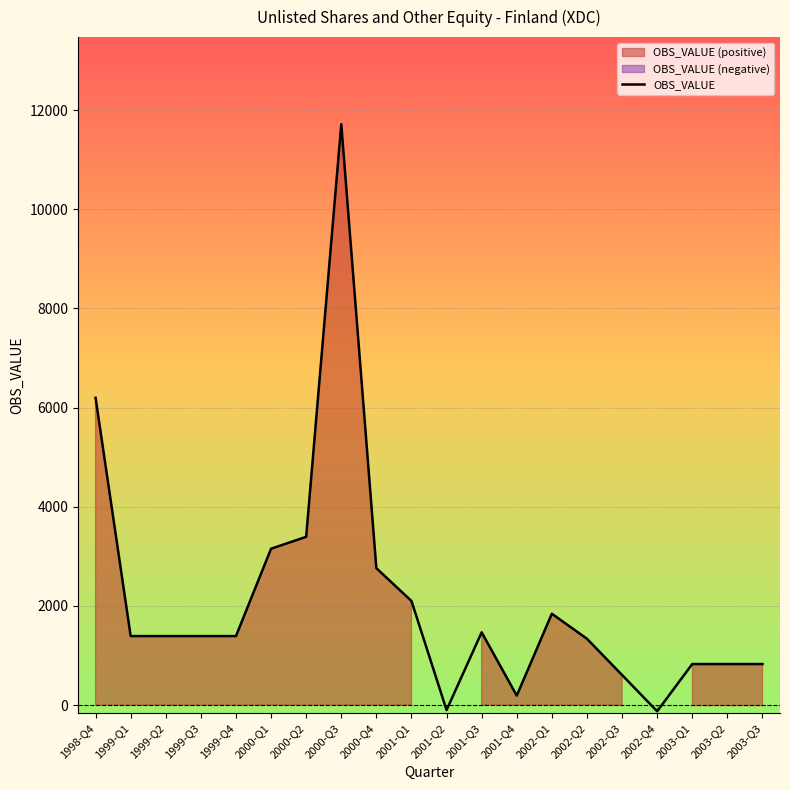

Reading left to right, transcribe all the data shown in this chart.

1998-Q4=6198	1999-Q1=1392	1999-Q2=1392	1999-Q3=1392	1999-Q4=1392	2000-Q1=3154	2000-Q2=3394	2000-Q3=11716	2000-Q4=2761	2001-Q1=2100	2001-Q2=-100	2001-Q3=1468	2001-Q4=191	2002-Q1=1843	2002-Q2=1338	2002-Q3=607	2002-Q4=-125	2003-Q1=828	2003-Q2=828	2003-Q3=828